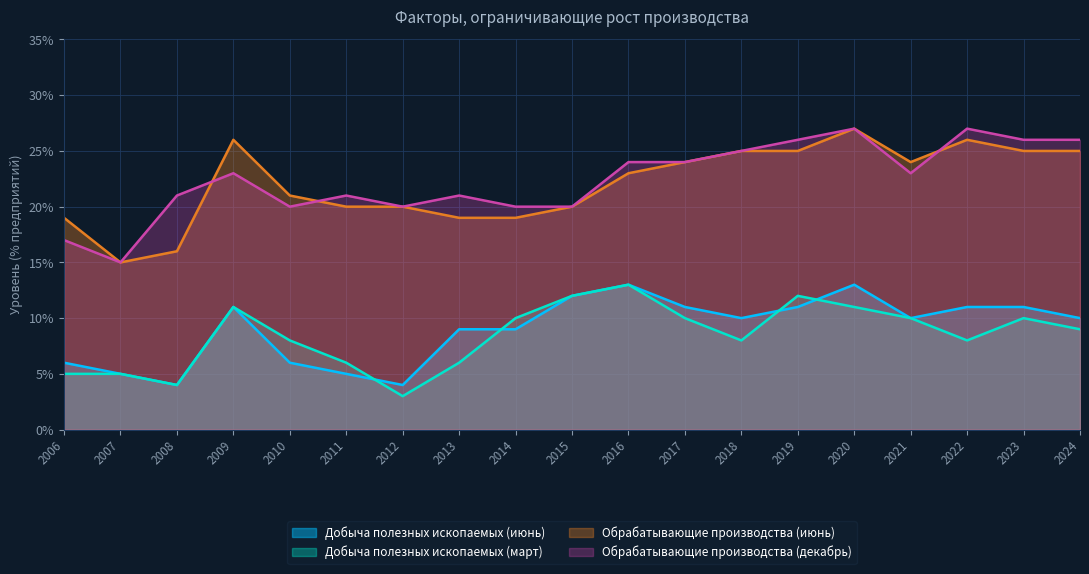

What is the difference between the second highest and second lowest values in the Добыча полезных ископаемых (июнь) series?

9